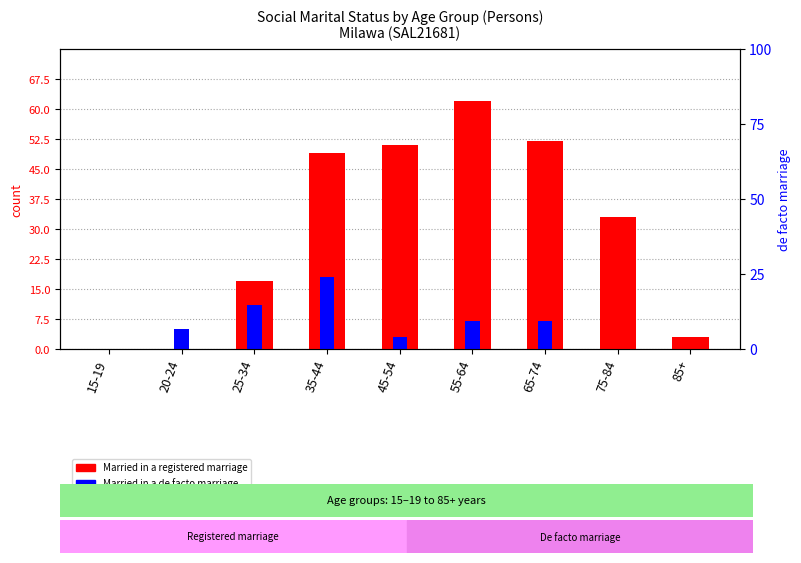

What is the difference between the highest and lowest values at 75-84?

33